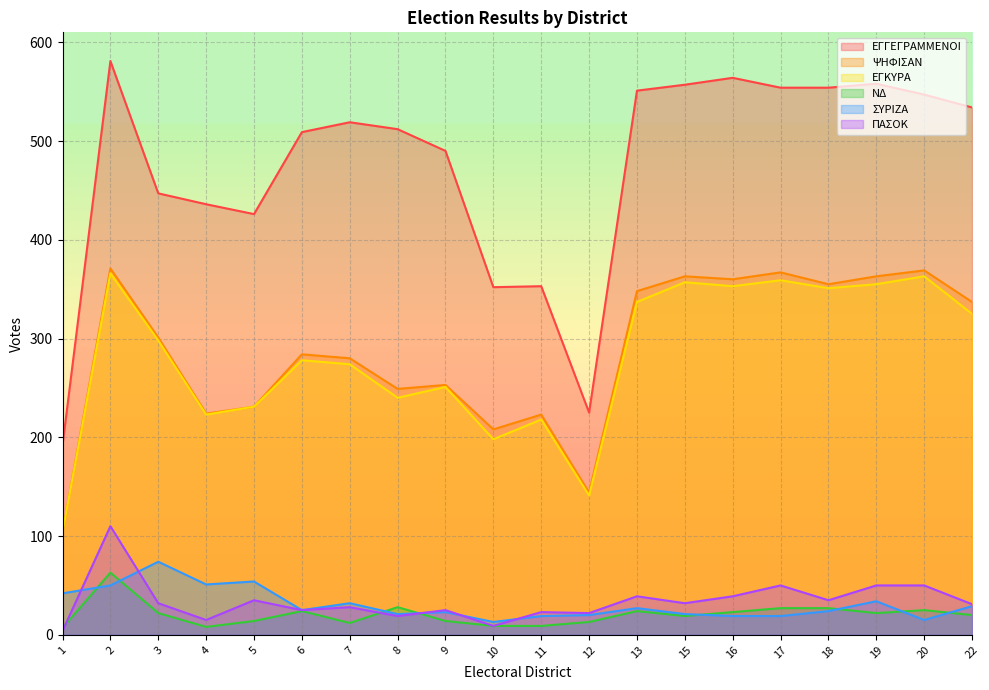

Is it true that ΣΥΡΙΖΑ equals 74 at 3?

True